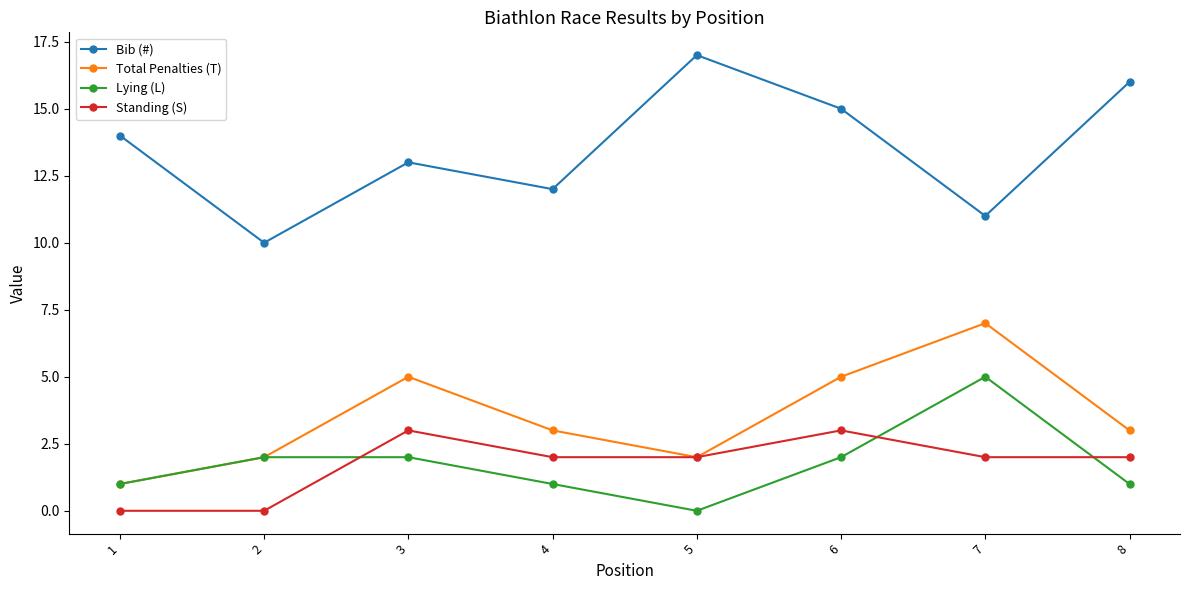

The value of Lying (L) at 2 is 2. True or false?

True